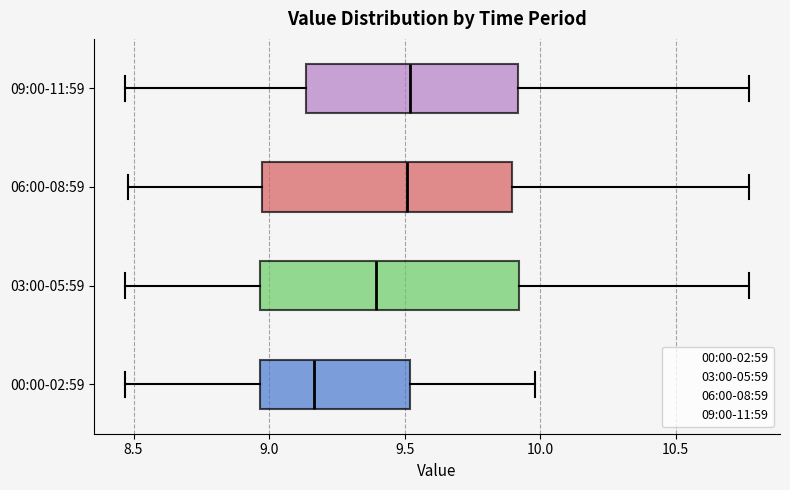

Reading bottom to top, read every box against the x-axis: the position of its median line, the range the box covers, and the ends of its whiskers. The values are not printed on the chart, so give them approximately, as read against the axis.

00:00-02:59: median 9.15, box 8.95 to 9.50, whiskers 8.45 to 10.00
03:00-05:59: median 9.40, box 8.95 to 9.90, whiskers 8.45 to 10.75
06:00-08:59: median 9.50, box 9.00 to 9.90, whiskers 8.50 to 10.75
09:00-11:59: median 9.50, box 9.15 to 9.90, whiskers 8.45 to 10.75